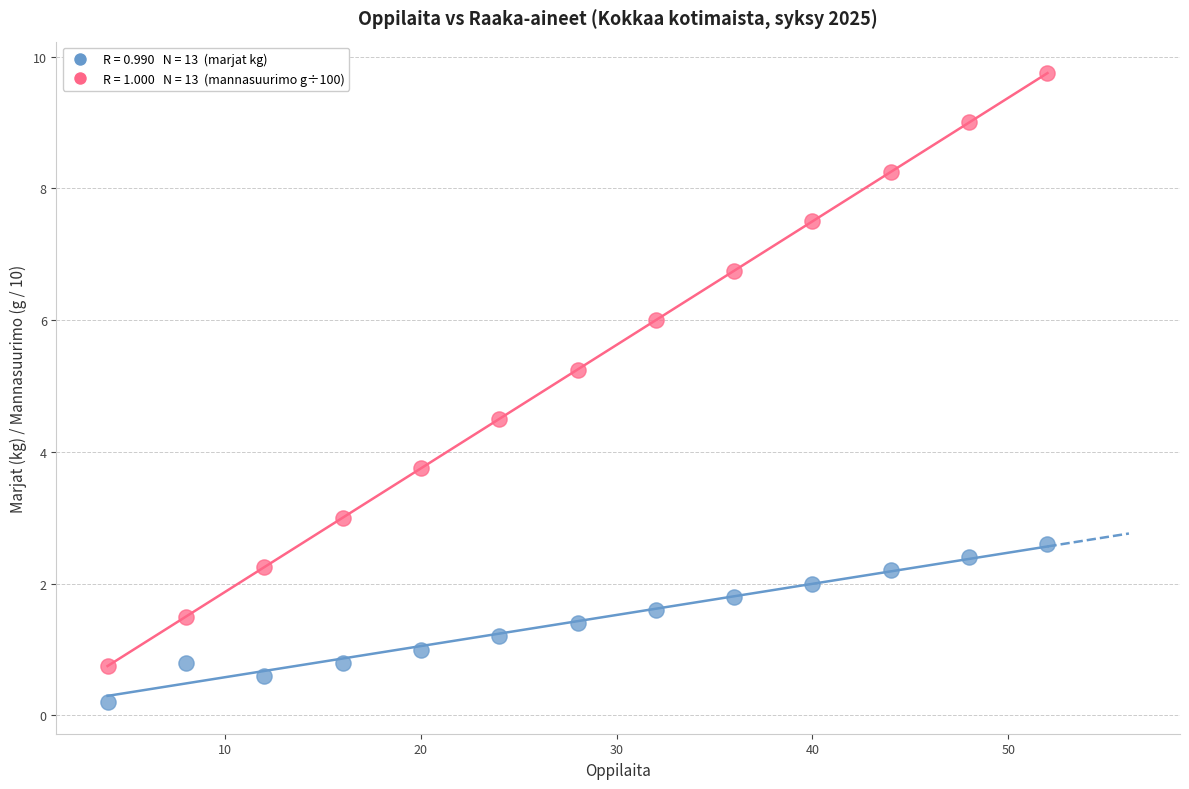

Across all data points, what is the range of X values (max minus min)?

48.0